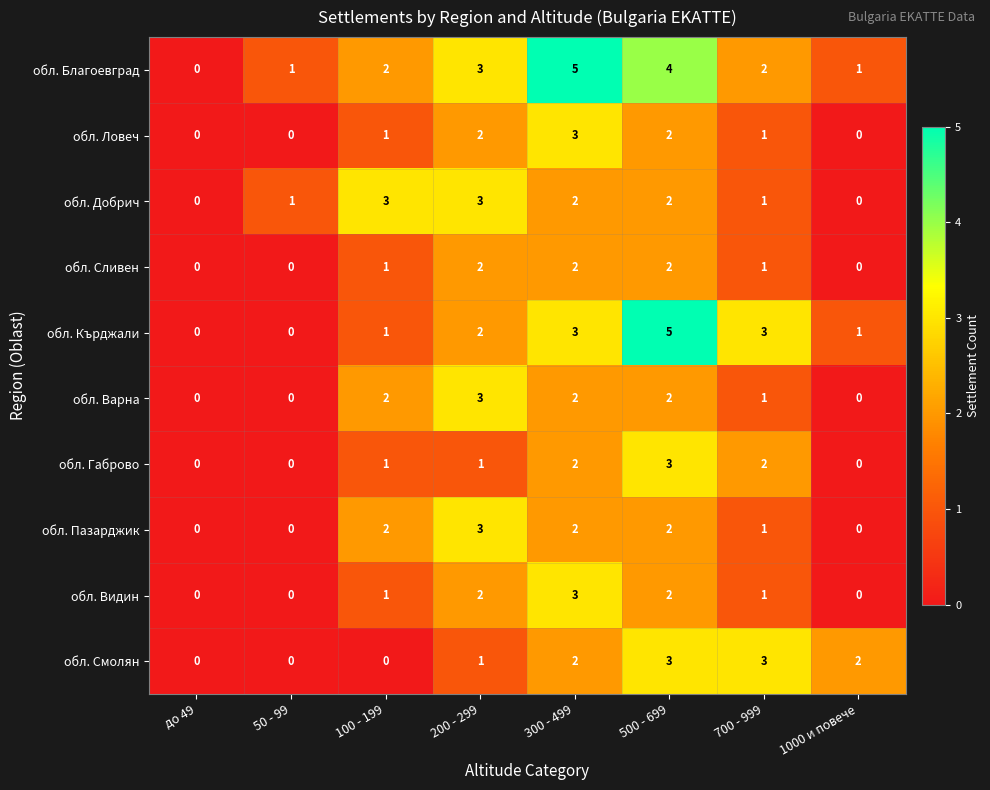

How many values in обл. Варна are above zero?

5